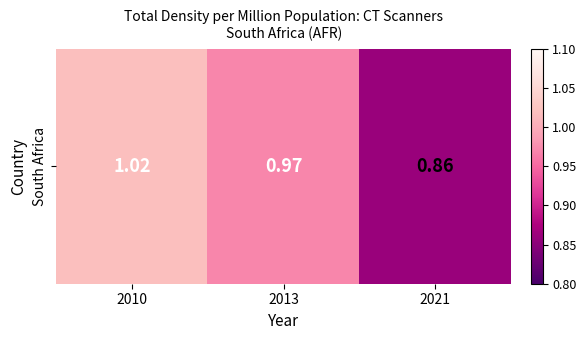

Rank the categories by value from highest to lowest.

2010, 2013, 2021